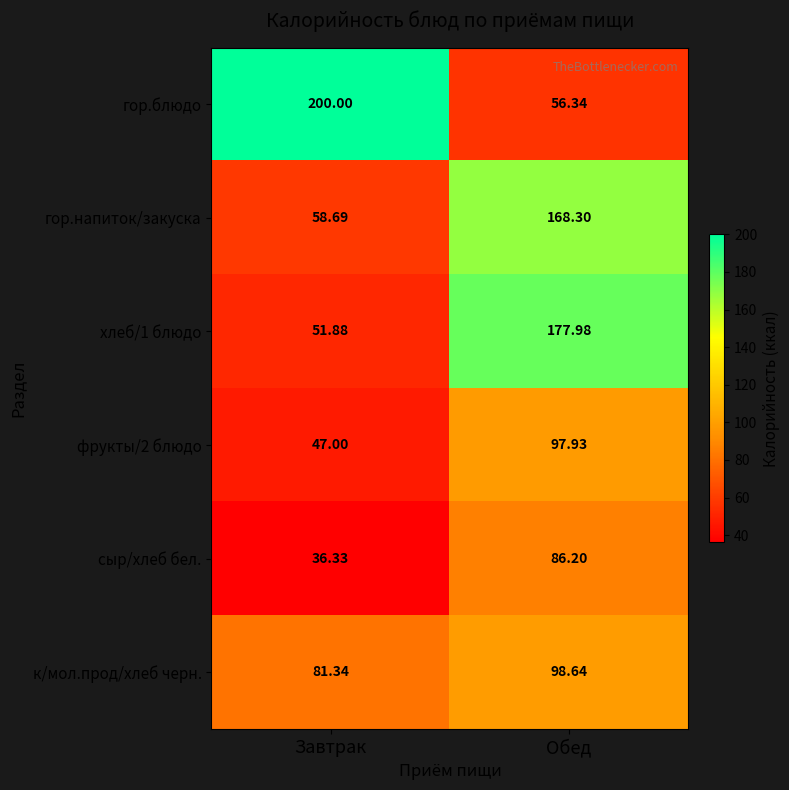

Where does the фрукты/2 блюдо series first go above 97?

Обед